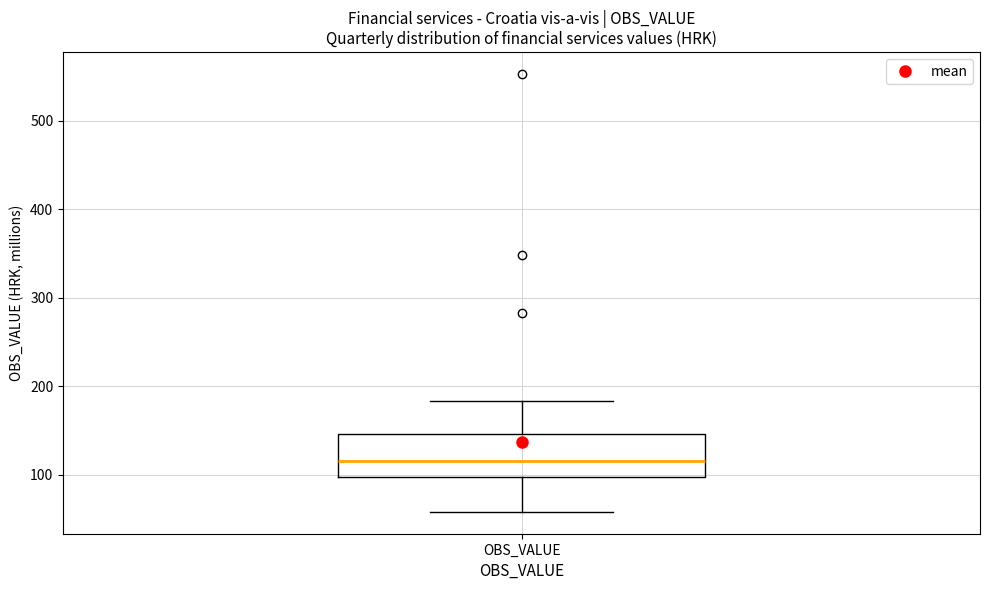

Read this box plot against the y-axis: the position of the median line, the range covered by the box, and the ends of both whiskers. The values are not printed on the chart, so give them approximately, as read against the axis.

median 120, box 100 to 150, whiskers 60 to 180